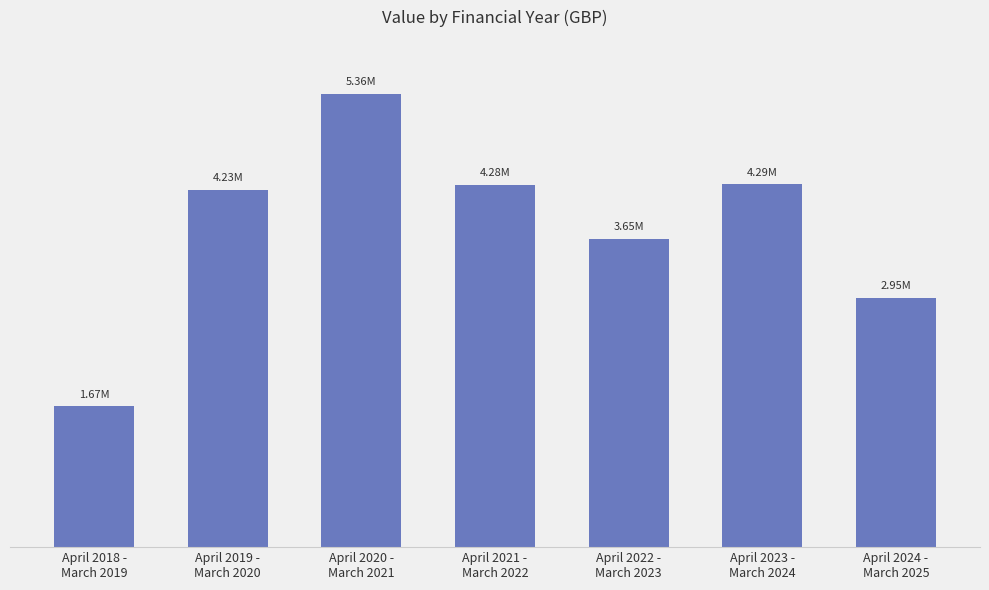

Reading left to right, extract all data points from this chart.

1665000	4230176	5360791	4284078	3649997	4290001	2949996